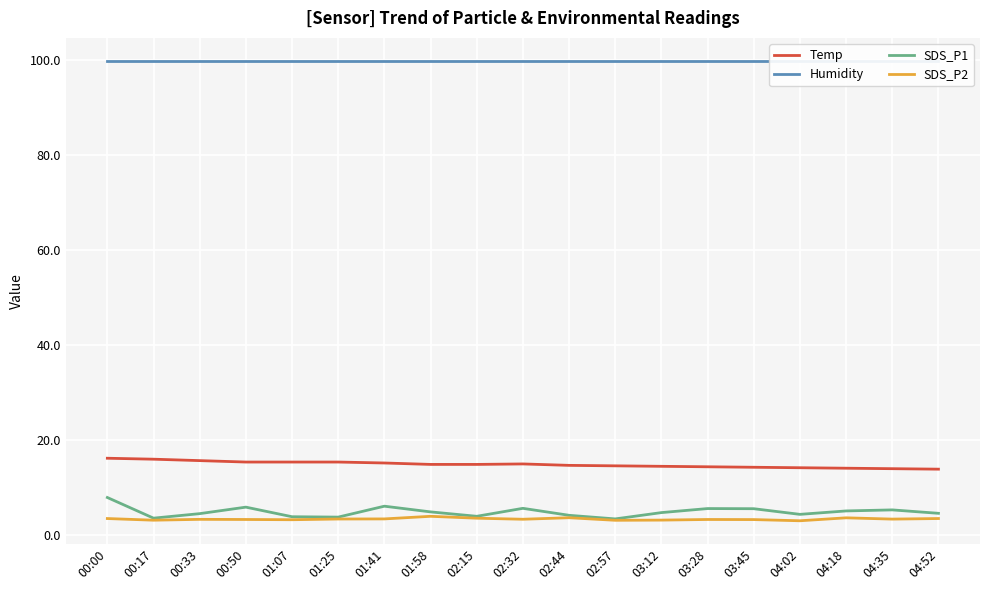

Between 04:18 and 03:45, which is larger?

03:45